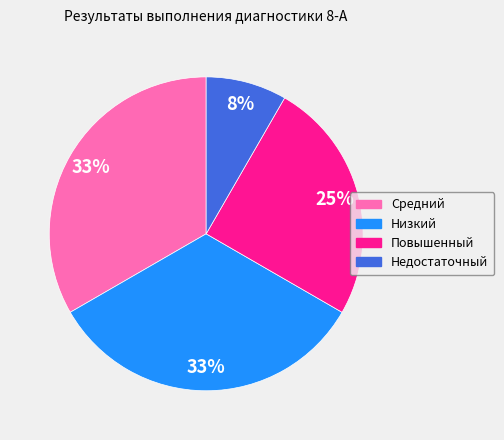

Approximately how many times larger is the value at Недостаточный compared to Повышенный?

0.3